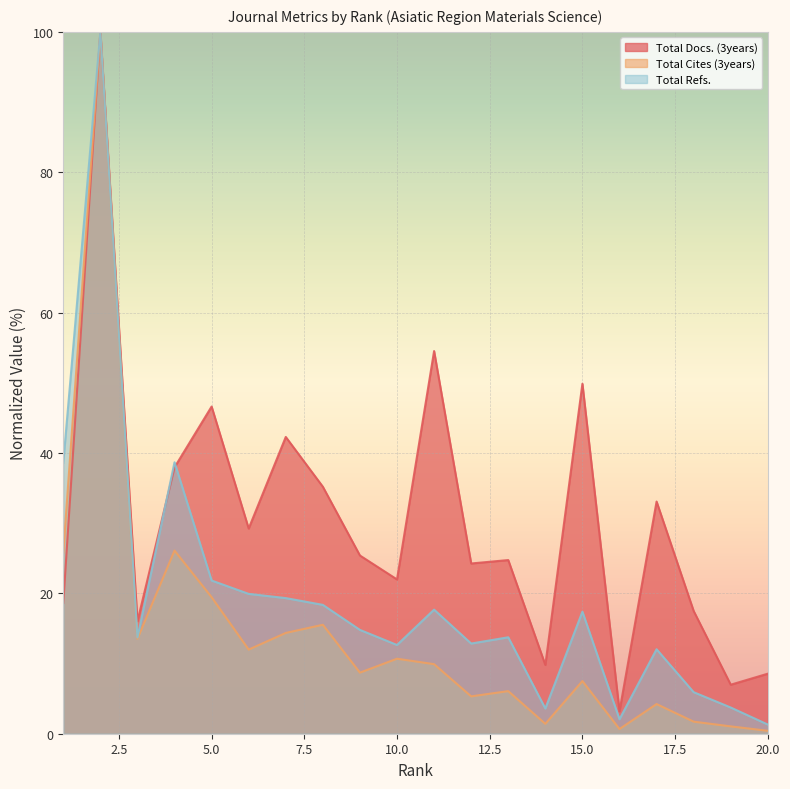

Reading left to right, extract all data points from this chart.

Total Docs. (3years): 18.6	100.0	16.0	38.0	46.6	29.2	42.3	35.2	25.4	22.0	54.5	24.3	24.7	9.8	49.9	3.2	33.1	17.5	7.0	8.6
Total Cites (3years): 25.8	100.0	13.5	26.1	19.5	12.0	14.4	15.5	8.7	10.7	9.9	5.3	6.1	1.4	7.5	0.7	4.2	1.7	1.0	0.4
Total Refs.: 38.6	100.0	13.7	38.7	21.8	19.9	19.3	18.4	14.8	12.6	17.7	12.8	13.7	3.6	17.4	2.1	12.0	5.9	3.7	1.3